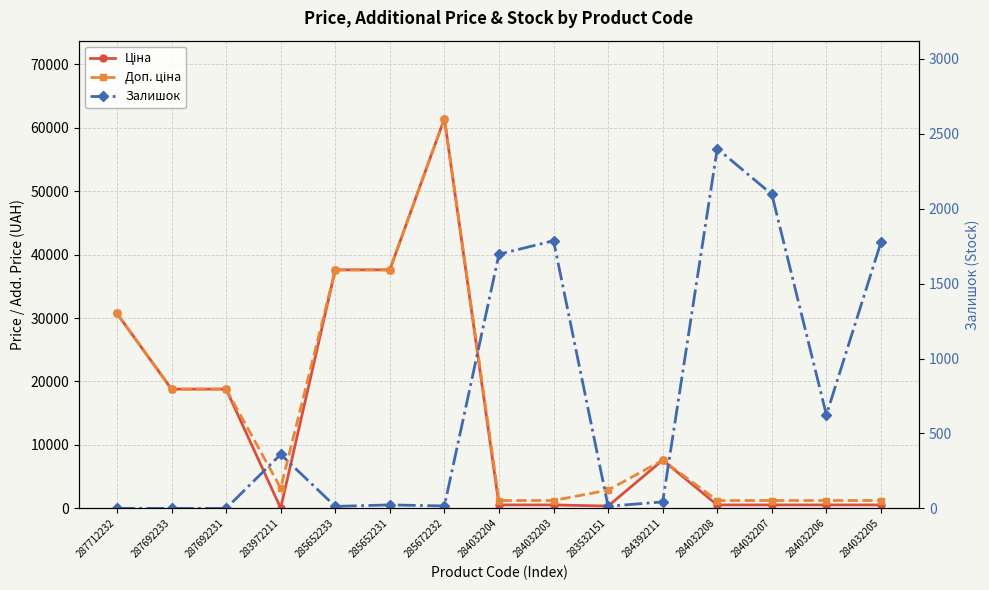

What is the difference between the Залишок values at 285652233 and 285672232?

3.0